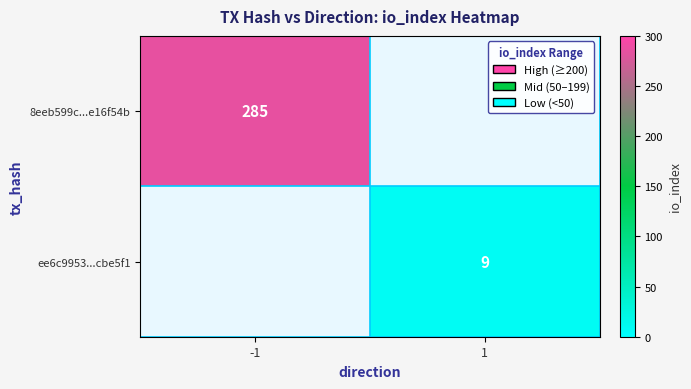

The value of 8eeb599c...e16f54b at -1 is 285. True or false?

True